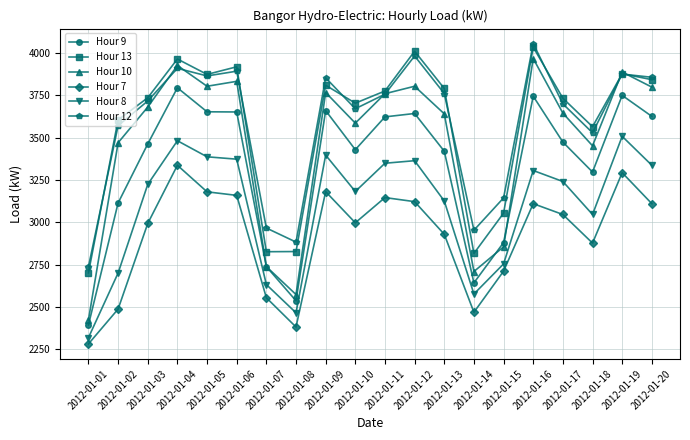

At which label is Hour 9 closest to 3094?

2012-01-02